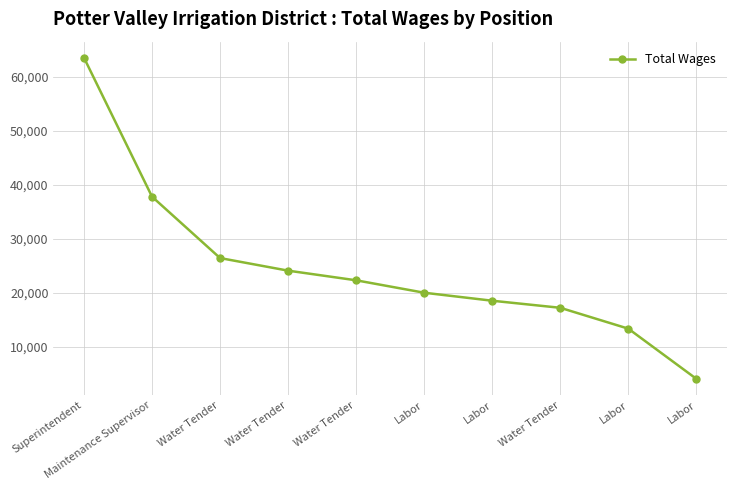

How many categories are shown in the chart?

10